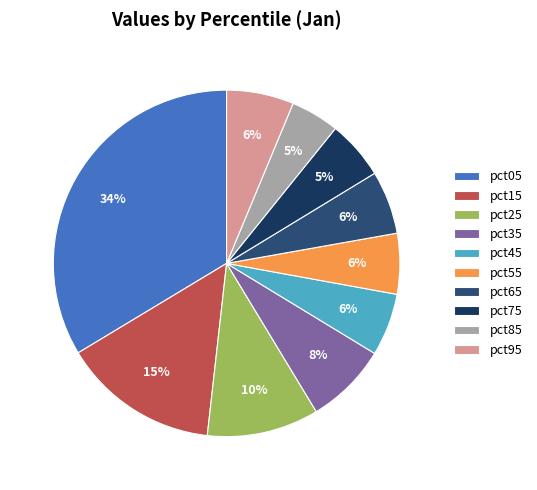

True or false: pct45 accounts for 6% of the total.

True